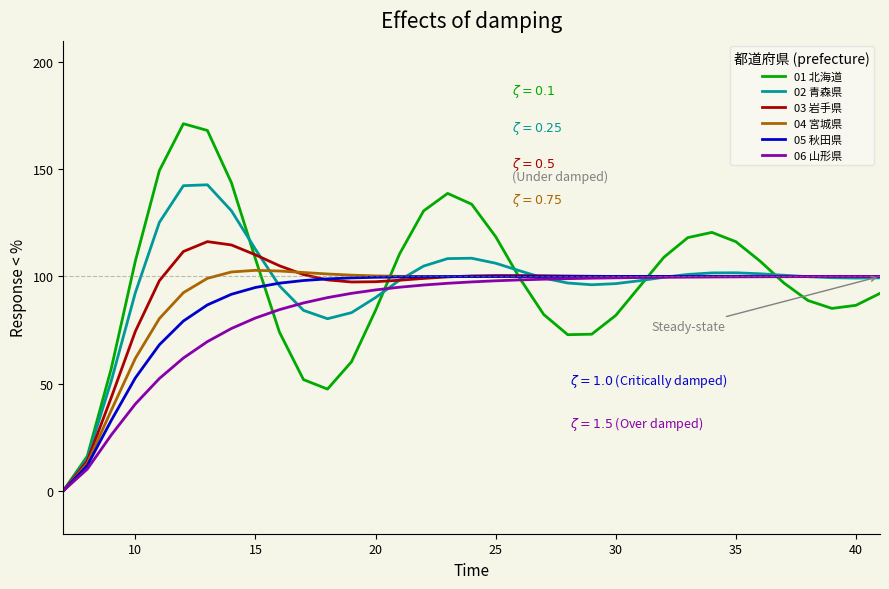

How many lines are shown in the chart?

6